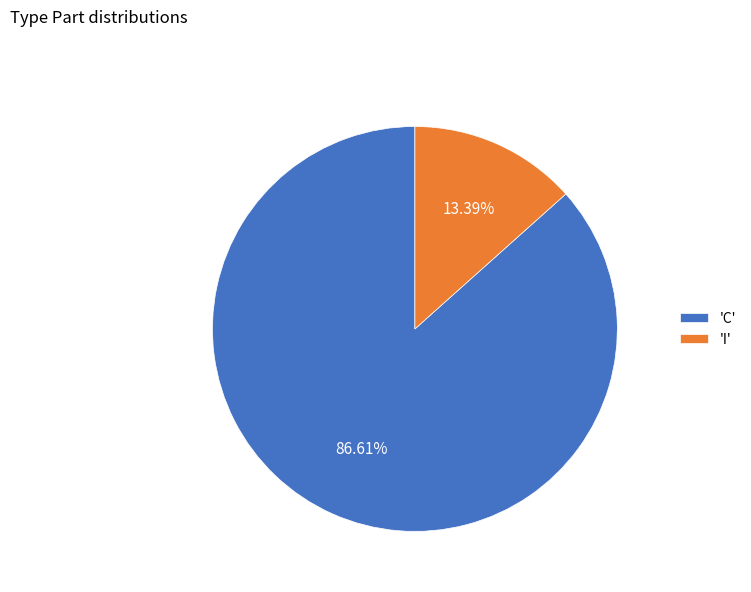

Approximately how many times larger is the value at 'C' compared to 'I'?

6.5